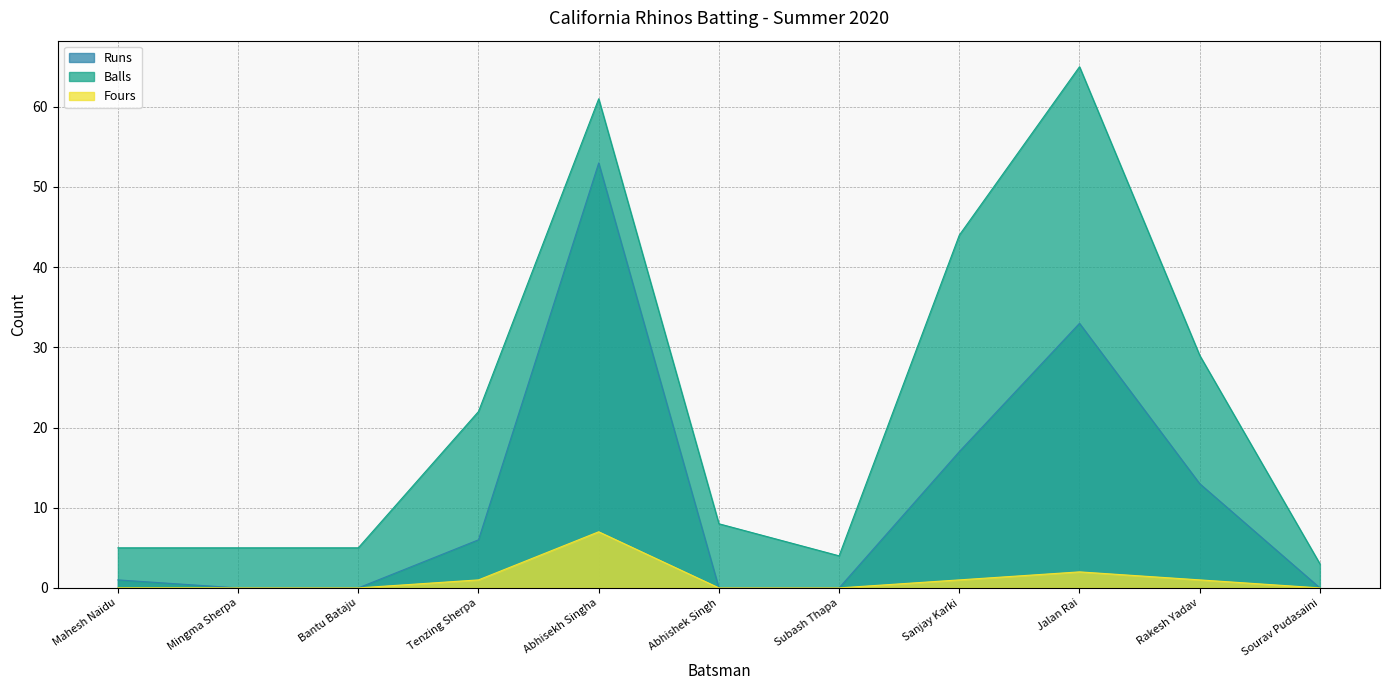

True or false: Balls has more than 2 points higher than both neighbors.

False